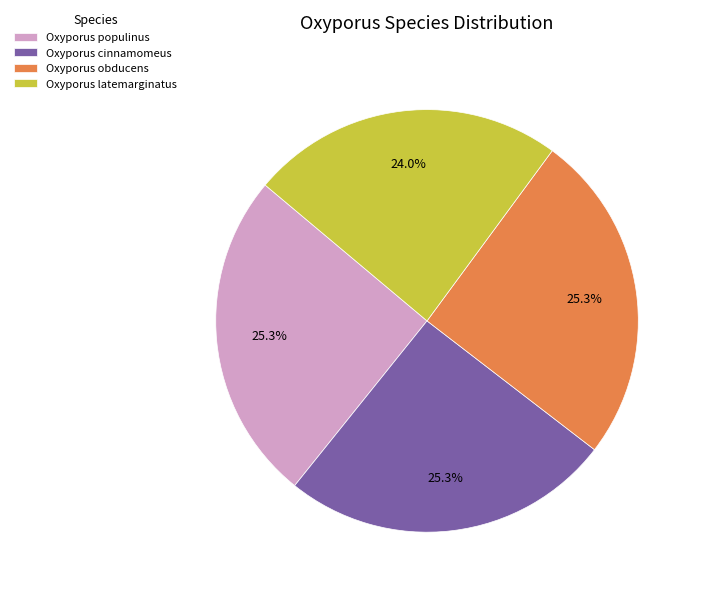

To the nearest percent, what is the combined percentage of Oxyporus latemarginatus and Oxyporus populinus?

49%